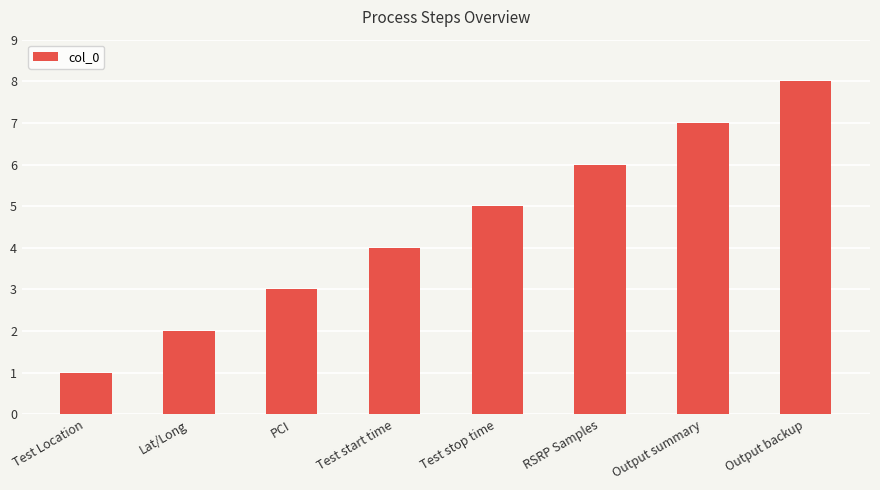

True or false: the data shows 6 at RSRP Samples.

True